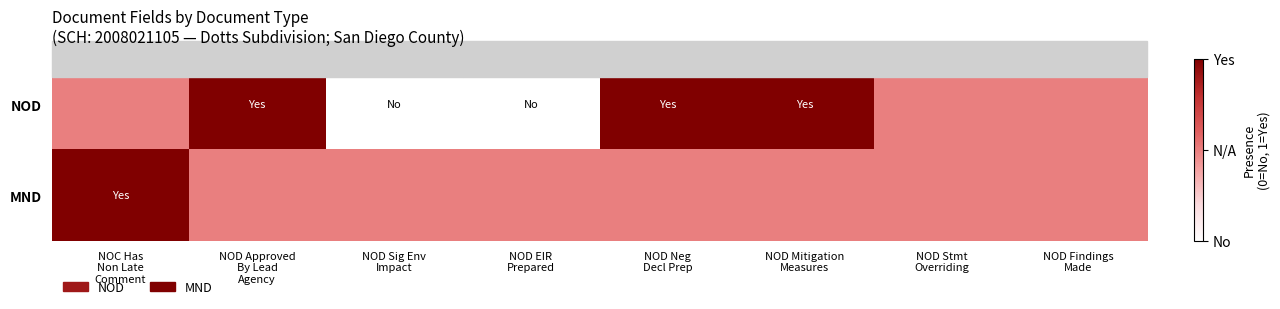

Reading left to right, what are all the values shown in this chart?

NOD: NOC Has
Non Late
Comment=0.5	NOD Approved
By Lead
Agency=1.0	NOD Sig Env
Impact=0.0	NOD EIR
Prepared=0.0	NOD Neg
Decl Prep=1.0	NOD Mitigation
Measures=1.0	NOD Stmt
Overriding=0.5	NOD Findings
Made=0.5
MND: NOC Has
Non Late
Comment=1.0	NOD Approved
By Lead
Agency=0.5	NOD Sig Env
Impact=0.5	NOD EIR
Prepared=0.5	NOD Neg
Decl Prep=0.5	NOD Mitigation
Measures=0.5	NOD Stmt
Overriding=0.5	NOD Findings
Made=0.5